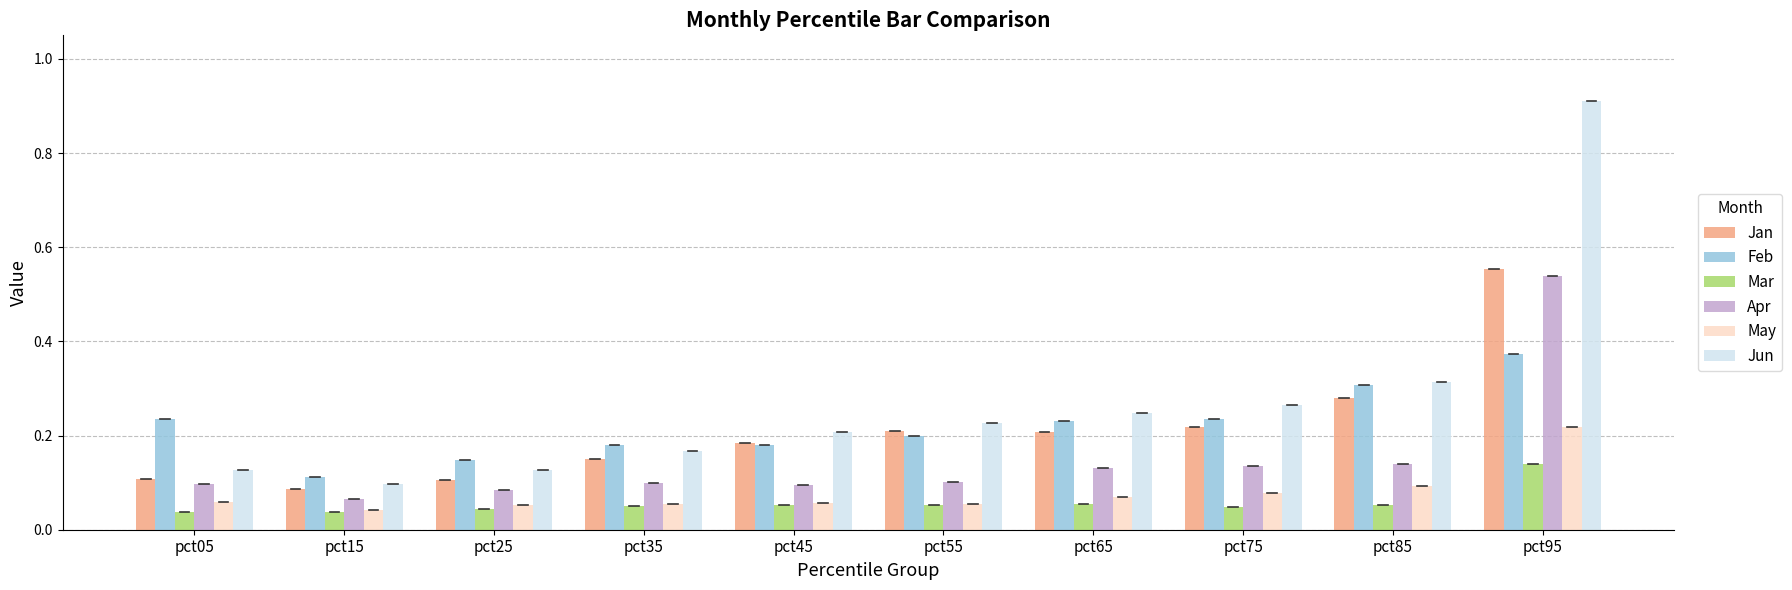

What is the difference between the maximum and second lowest values in the Jun series?

0.8